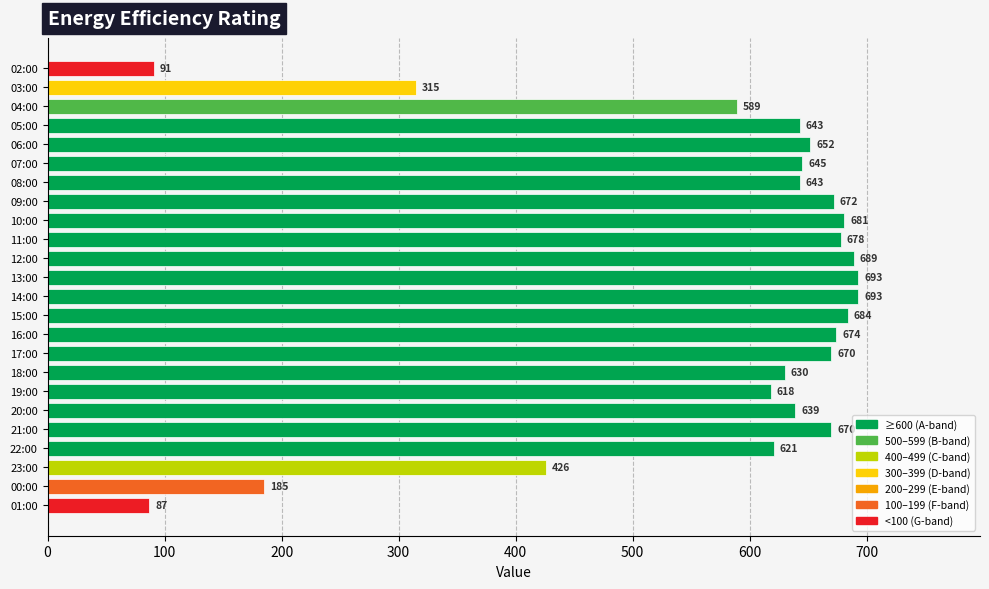

Reading bottom to top, what are all the values shown in this chart?

87	185	426	621	670	639	618	630	670	674	684	693	693	689	678	681	672	643	645	652	643	589	315	91